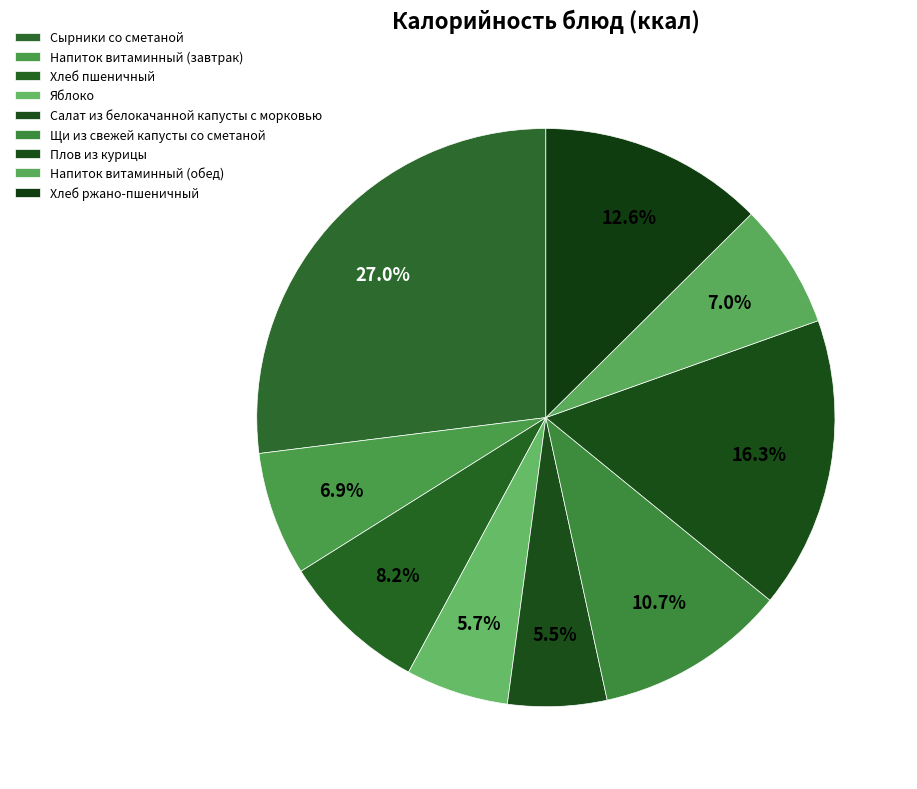

Which category has the smallest portion of the pie?

Салат из белокачанной капусты с морковью